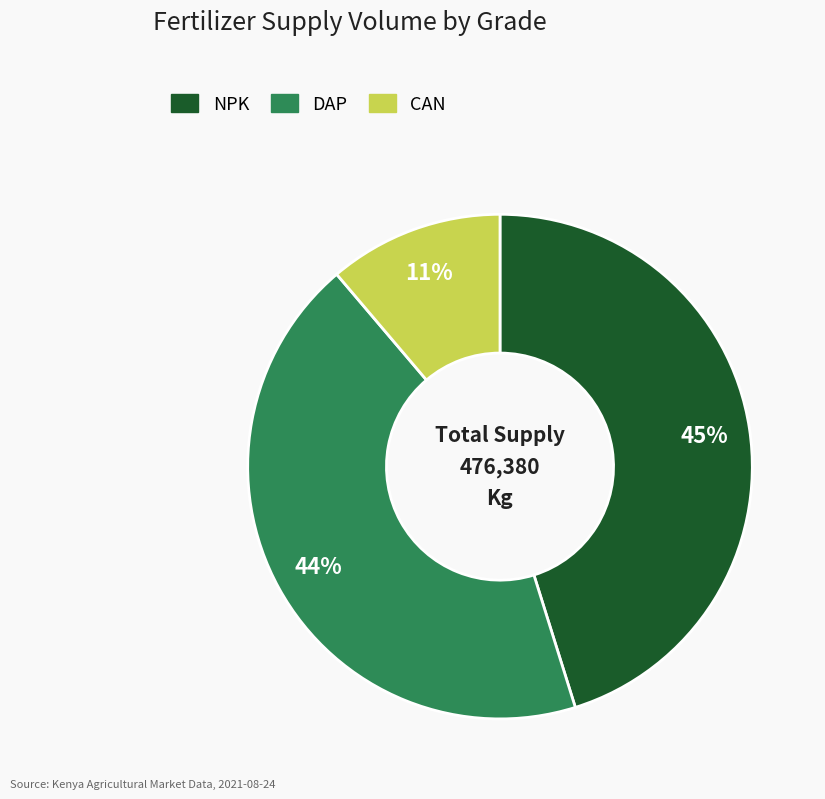

To the nearest percent, what portion does NPK represent?

45%